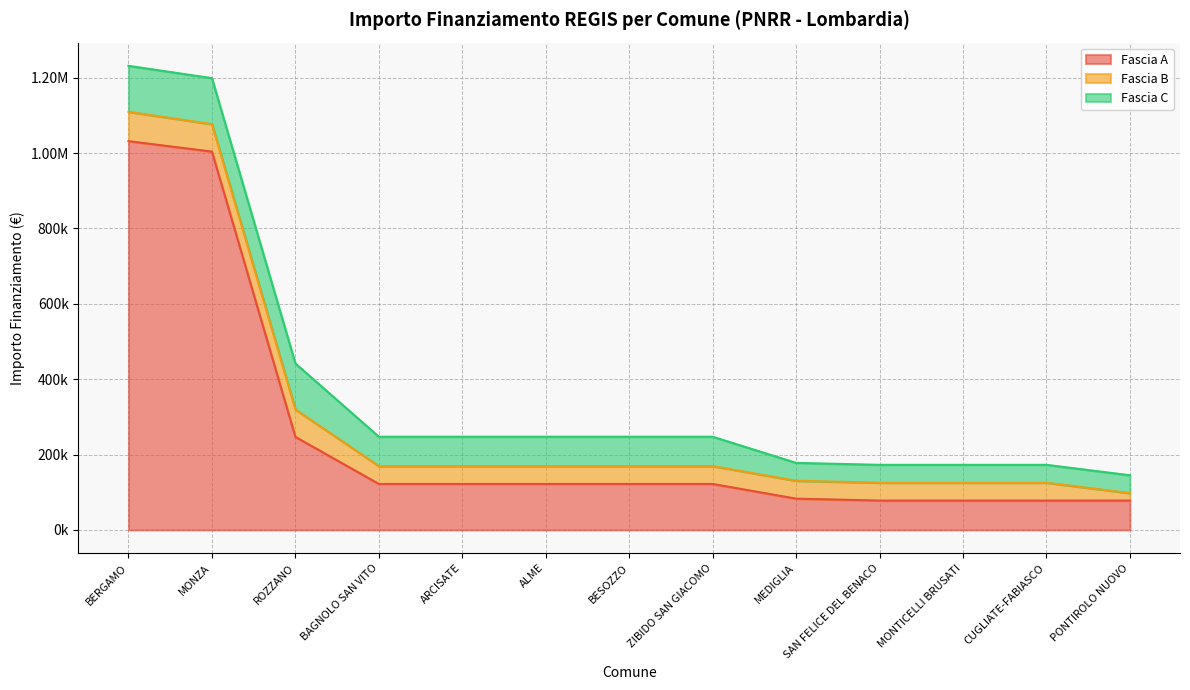

What is the difference between the maximum and minimum values in the Fascia B series?

58145